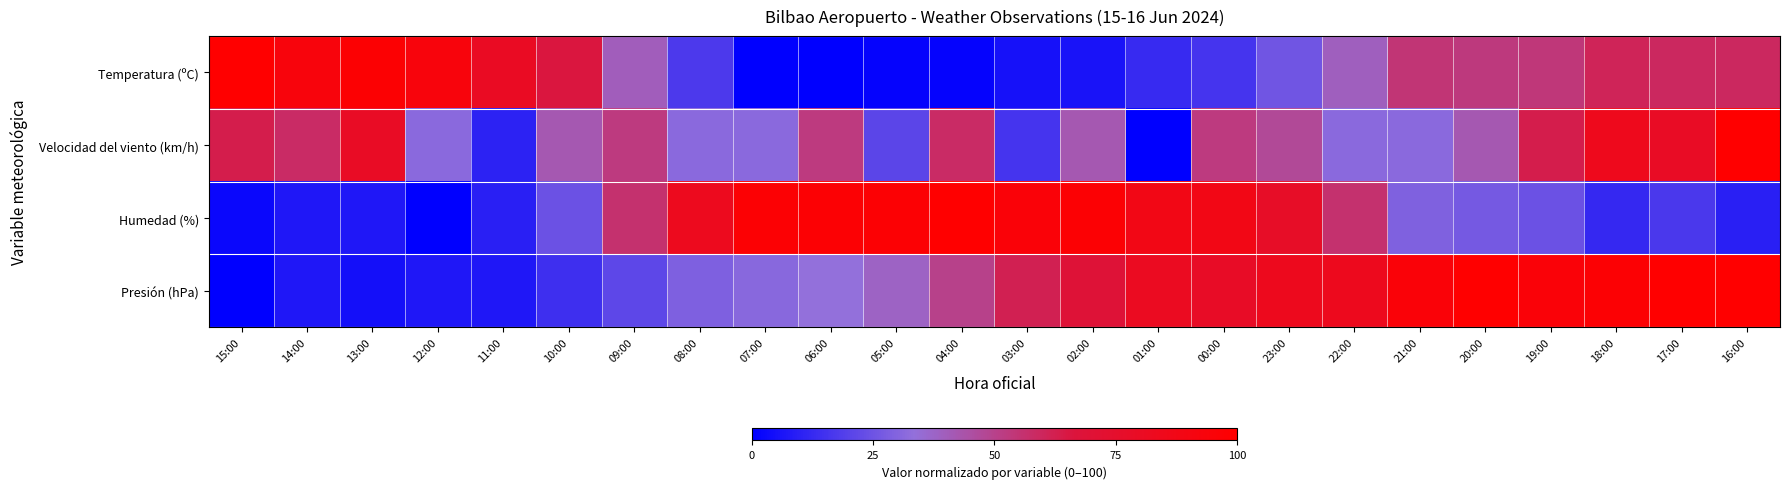

Reading left to right, extract all data points from this chart.

Temperatura (ºC): 15:00=100.0	14:00=93.2	13:00=97.7	12:00=93.2	11:00=80.3	10:00=65.9	09:00=40.2	08:00=17.4	07:00=0.0	06:00=0.0	05:00=1.5	04:00=1.5	03:00=5.3	02:00=6.1	01:00=12.9	00:00=15.9	23:00=25.8	22:00=39.4	21:00=54.5	20:00=53.0	19:00=53.8	18:00=60.6	17:00=59.1	16:00=59.1
Velocidad del viento (km/h): 15:00=63.2	14:00=57.9	13:00=78.9	12:00=31.6	11:00=10.5	10:00=42.1	09:00=52.6	08:00=31.6	07:00=31.6	06:00=52.6	05:00=21.1	04:00=57.9	03:00=15.8	02:00=42.1	01:00=0.0	00:00=52.6	23:00=47.4	22:00=31.6	21:00=31.6	20:00=42.1	19:00=63.2	18:00=84.2	17:00=78.9	16:00=100.0
Humedad (%): 15:00=2.4	14:00=7.3	13:00=7.3	12:00=0.0	11:00=9.8	10:00=24.4	09:00=56.1	08:00=82.9	07:00=97.6	06:00=97.6	05:00=97.6	04:00=100.0	03:00=95.1	02:00=97.6	01:00=87.8	00:00=87.8	23:00=78.0	22:00=56.1	21:00=29.3	20:00=26.8	19:00=24.4	18:00=12.2	17:00=17.1	16:00=9.8
Presión (hPa): 15:00=0.0	14:00=7.1	13:00=4.8	12:00=7.1	11:00=7.1	10:00=14.3	09:00=21.4	08:00=28.6	07:00=31.0	06:00=33.3	05:00=38.1	04:00=50.0	03:00=61.9	02:00=69.0	01:00=81.0	00:00=78.6	23:00=83.3	22:00=83.3	21:00=95.2	20:00=100.0	19:00=95.2	18:00=97.6	17:00=100.0	16:00=100.0